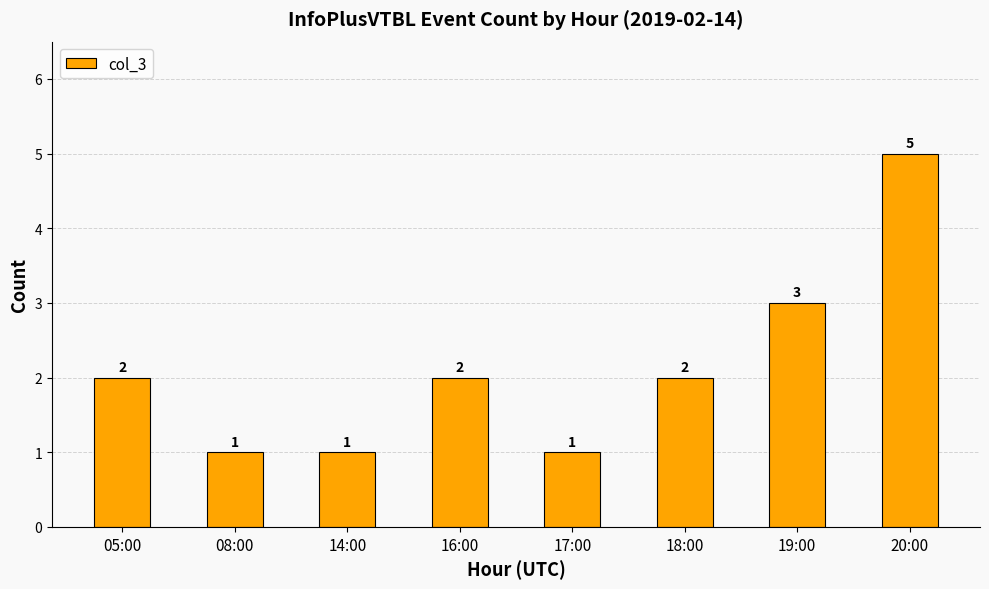

What is the smallest value displayed?

1